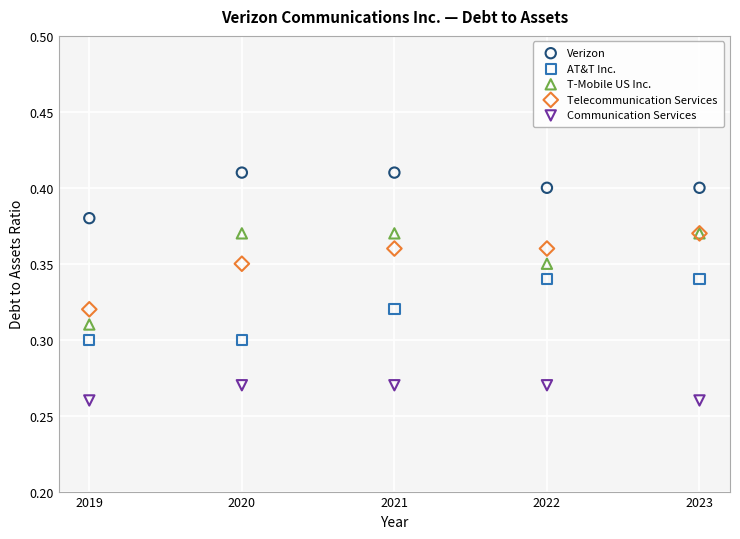

What are all the series names shown in the legend?

Verizon, AT&T Inc., T-Mobile US Inc., Telecommunication Services, Communication Services